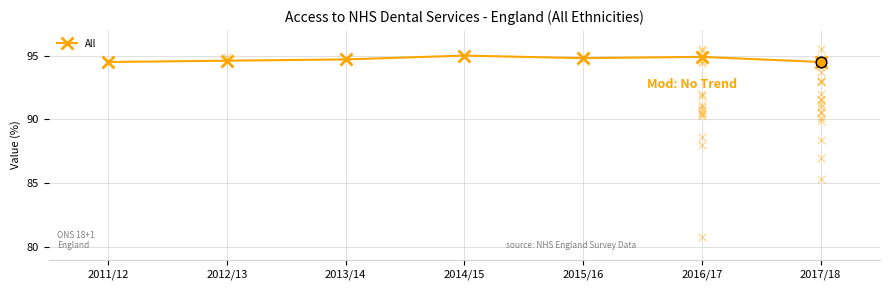

What is the change in value from 2013/14 to 2016/17?

+0.2